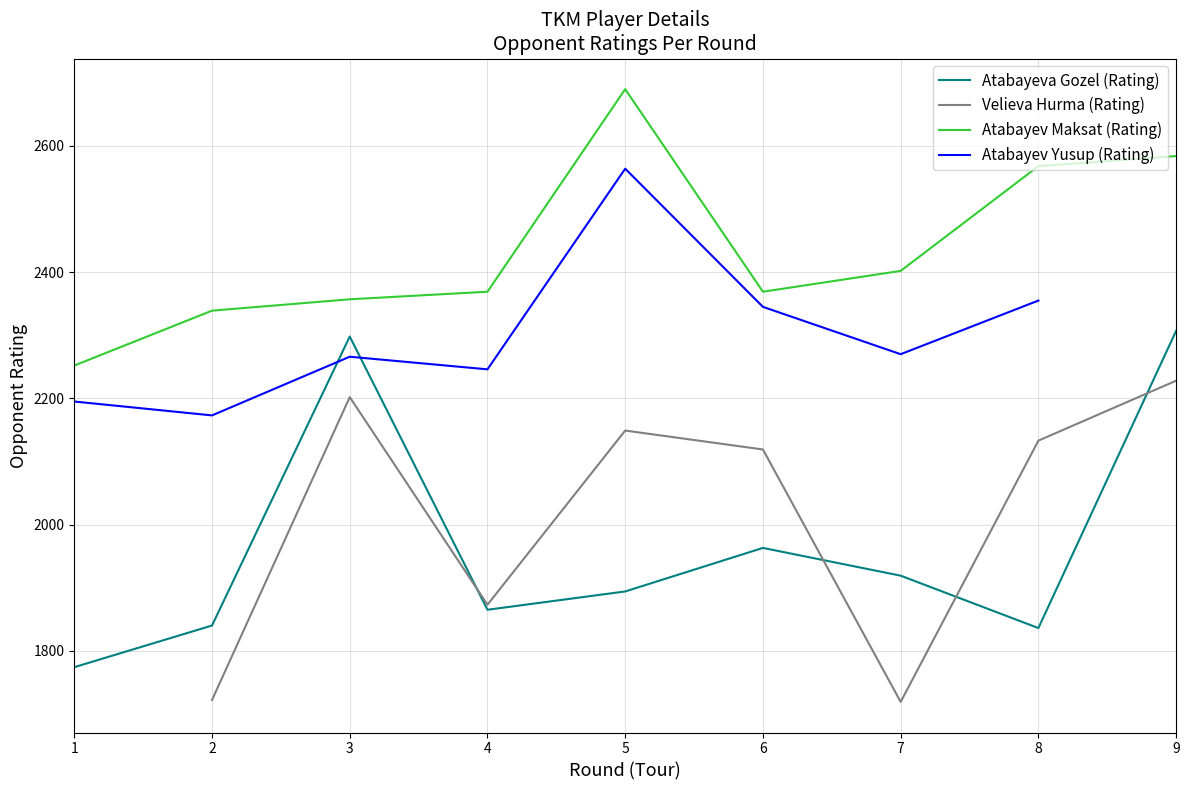

At which label does Atabayev Yusup (Rating) first exceed 2270?

5